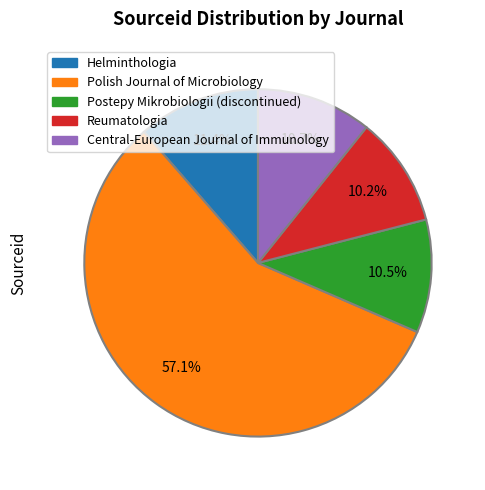

Which category has the biggest portion of the pie?

Polish Journal of Microbiology